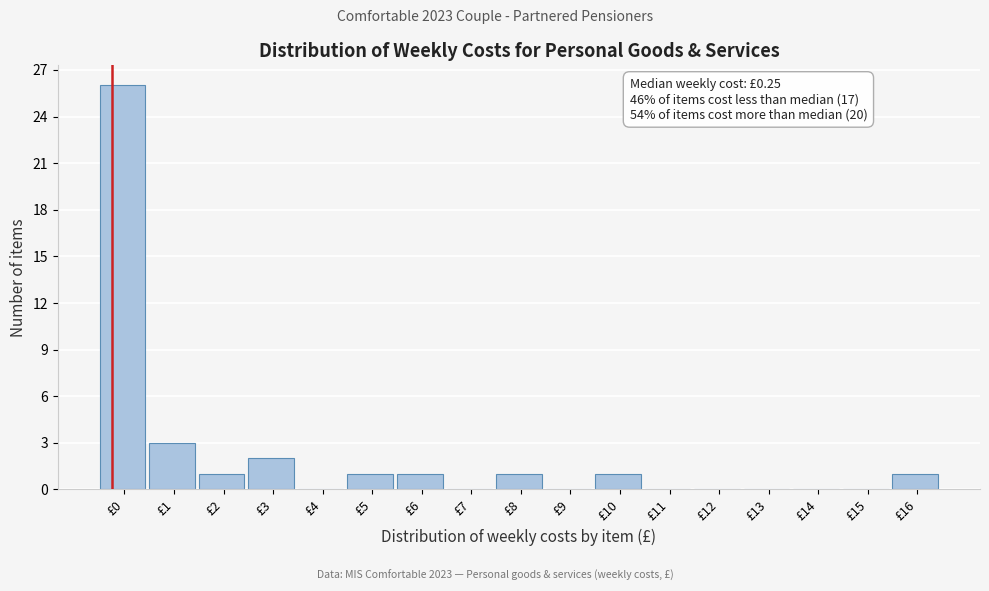

Reading left to right, list all the values displayed in this chart.

£0=26	£1=3	£2=1	£3=2	£4=0	£5=1	£6=1	£7=0	£8=1	£9=0	£10=1	£11=0	£12=0	£13=0	£14=0	£15=0	£16=1